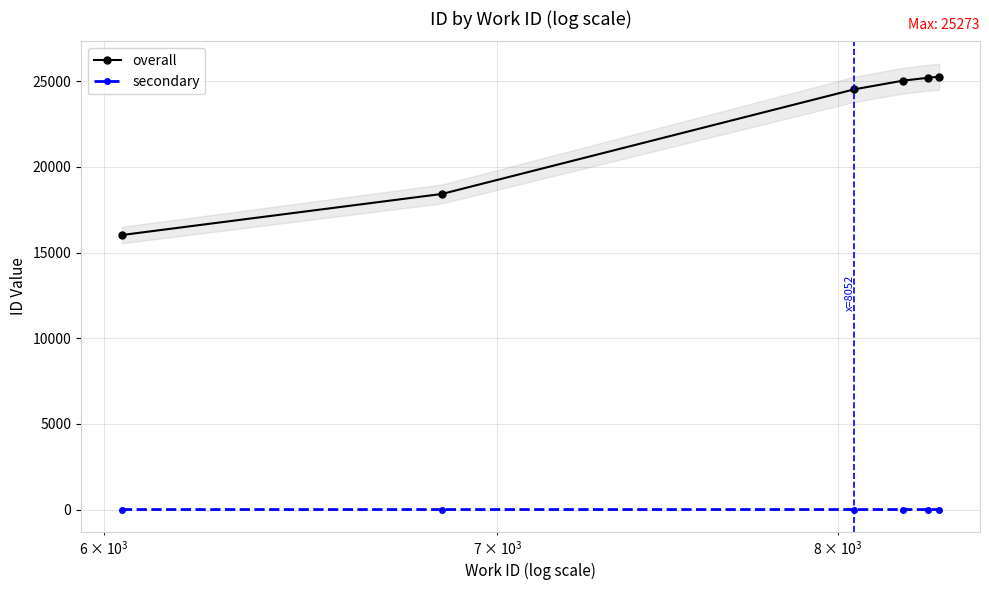

True or false: secondary and overall intersect in this chart.

False